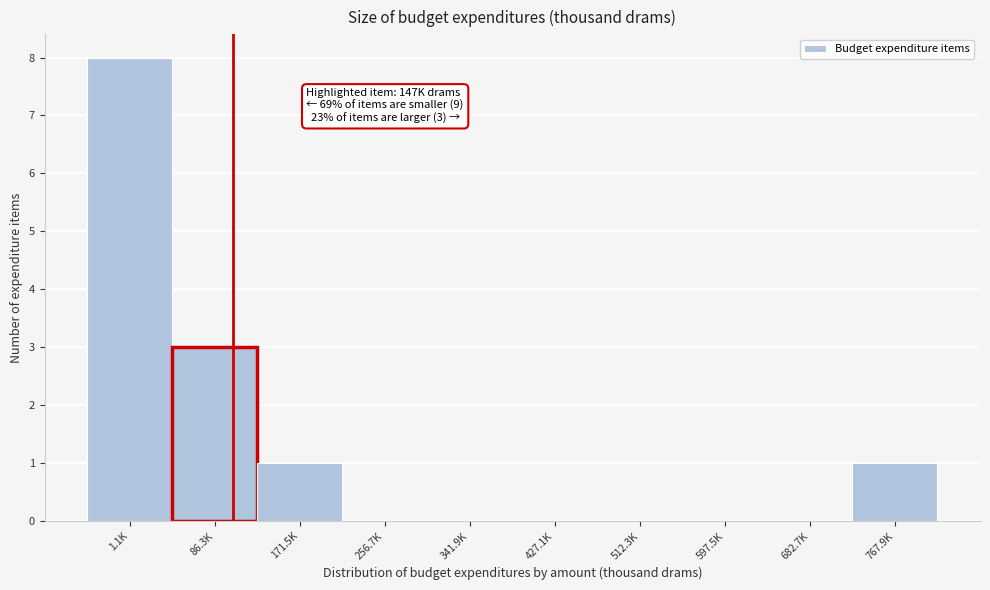

Reading left to right, list all the values displayed in this chart.

1.1K=8	86.3K=3	171.5K=1	256.7K=0	341.9K=0	427.1K=0	512.3K=0	597.5K=0	682.7K=0	767.9K=1